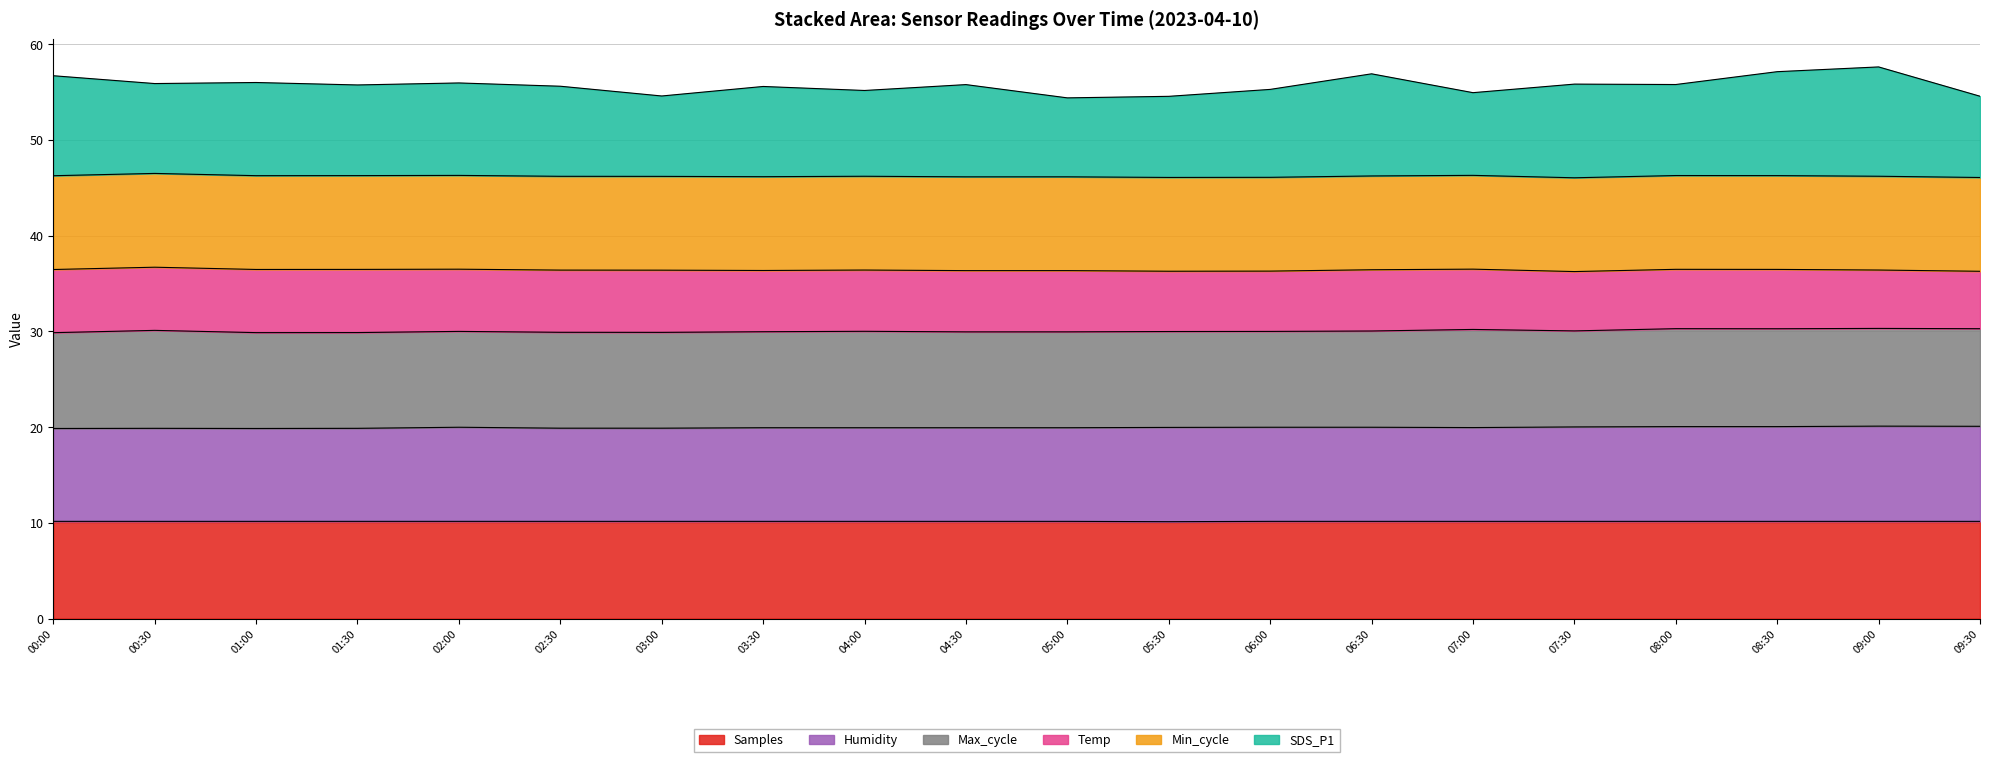

The Samples series shows 10.1 at 05:30. True or false?

True